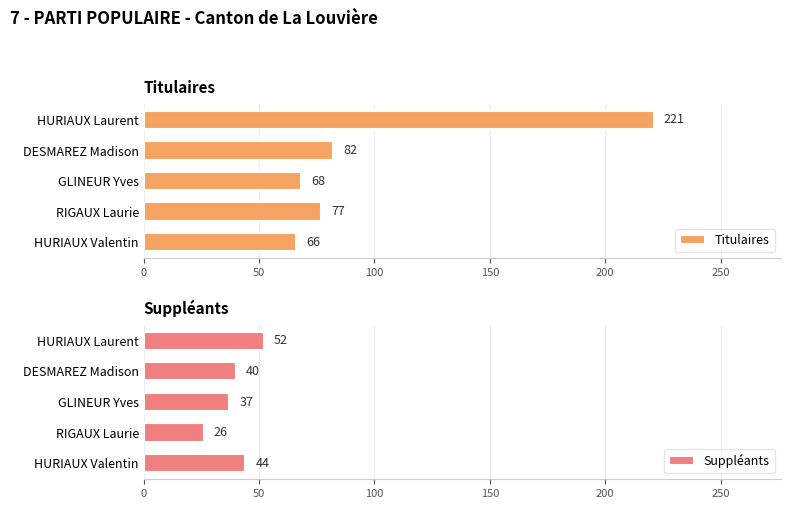

What is the highest value of the Titulaires series?

221